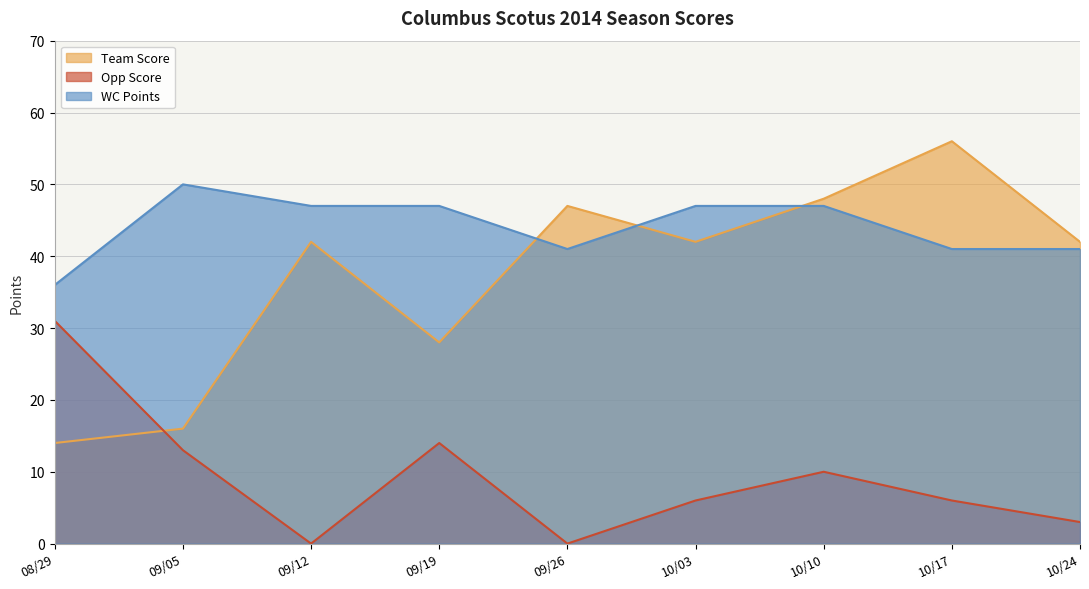

True or false: WC Points and Opp Score cross at least once.

False